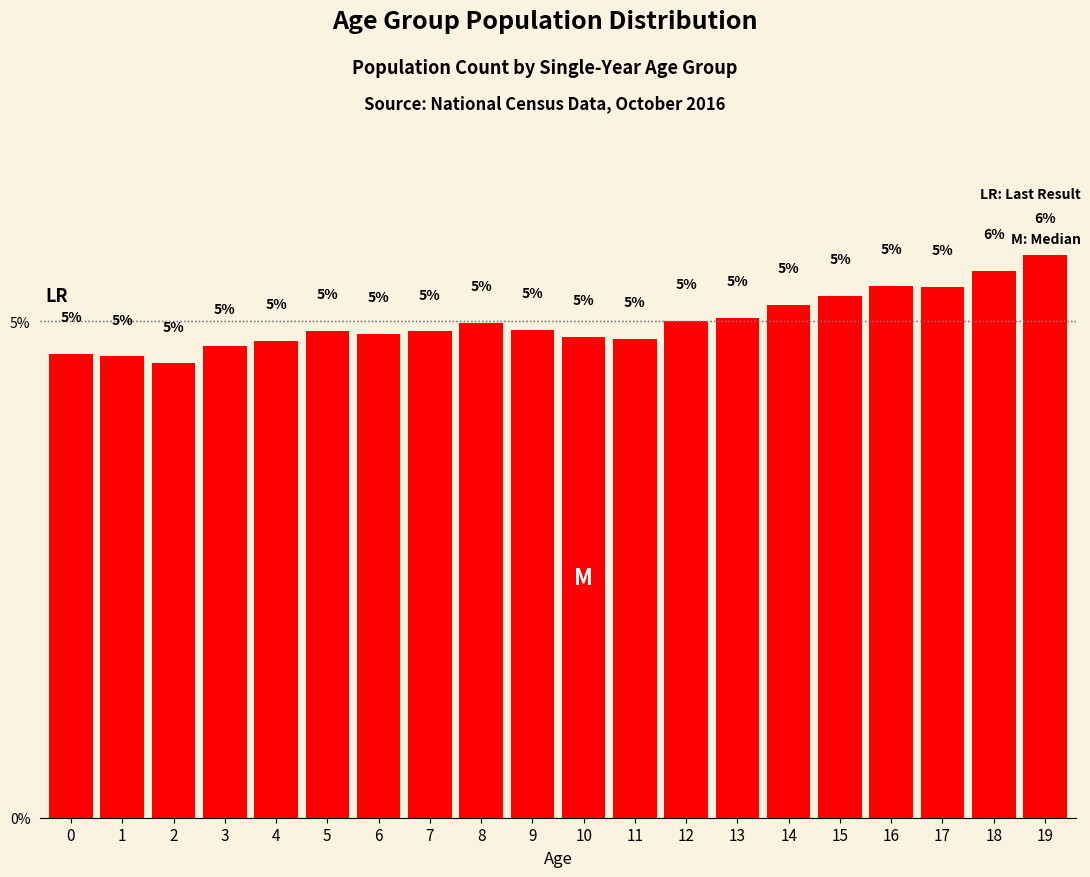

Are the bars horizontal?

No